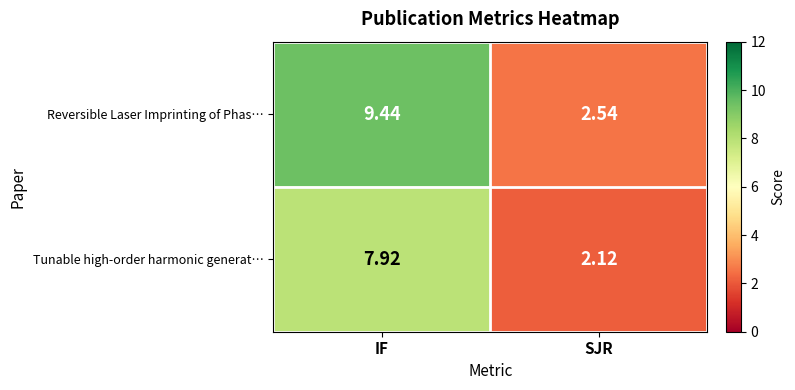

Is the value of Tunable high-order harmonic generat… at SJR greater than the value of Reversible Laser Imprinting of Phas… at IF?

No